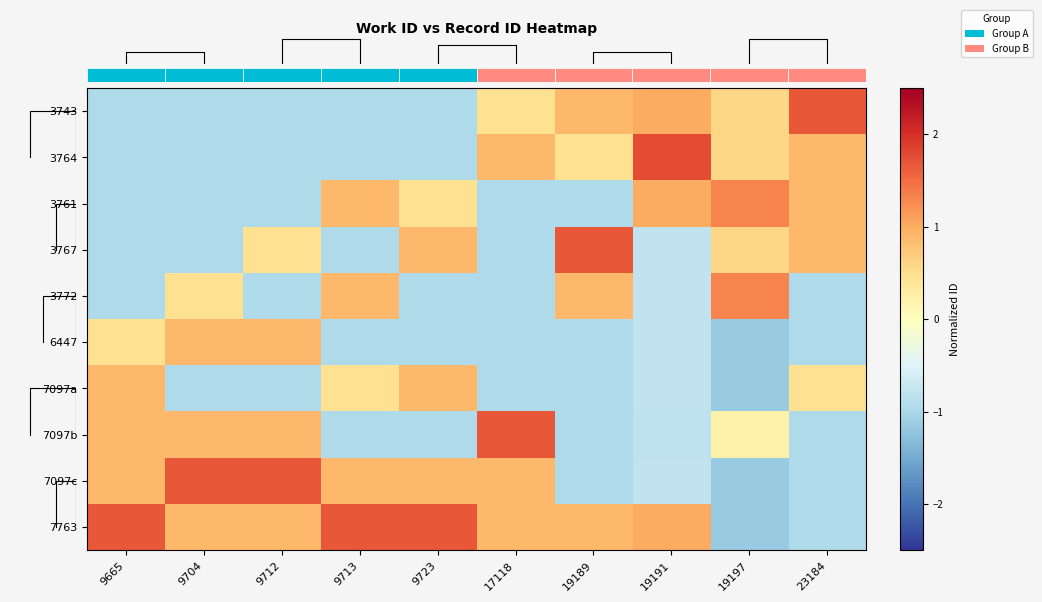

Count the number of data series in this chart.

10